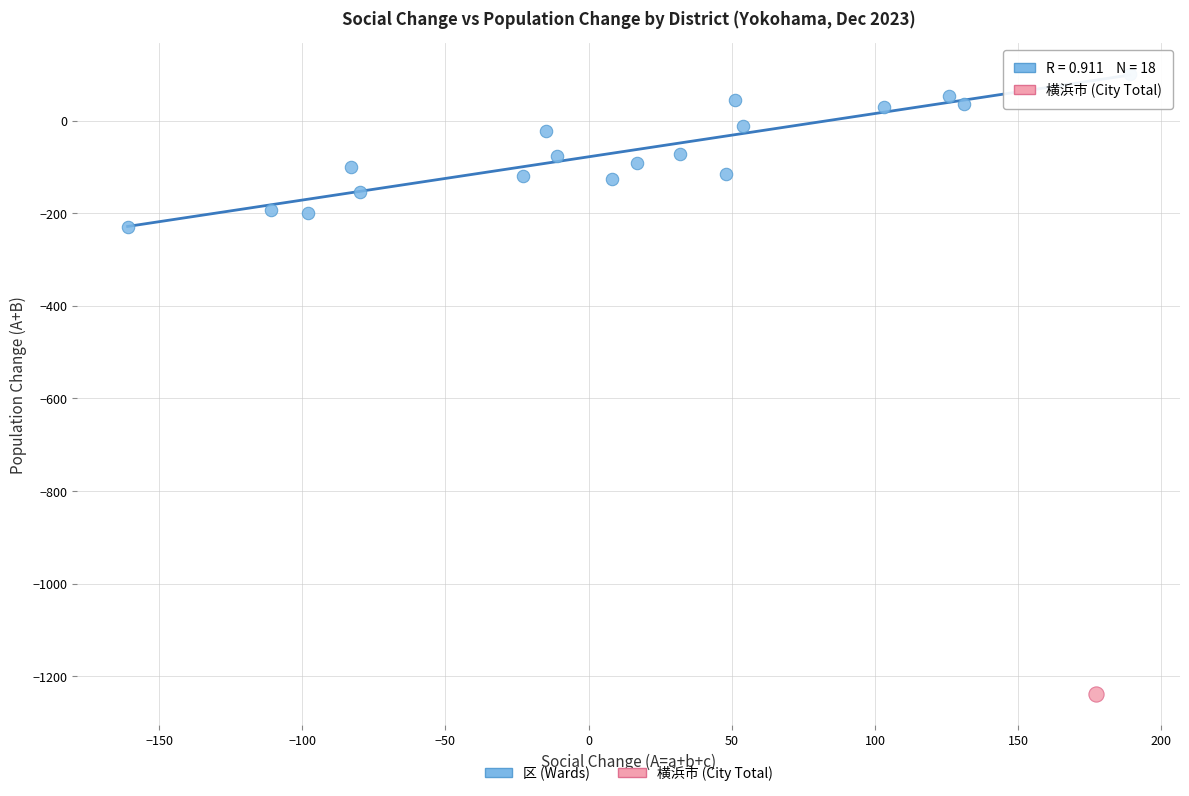

What are all the series names shown in the legend?

区 (Wards), 横浜市 (City Total)